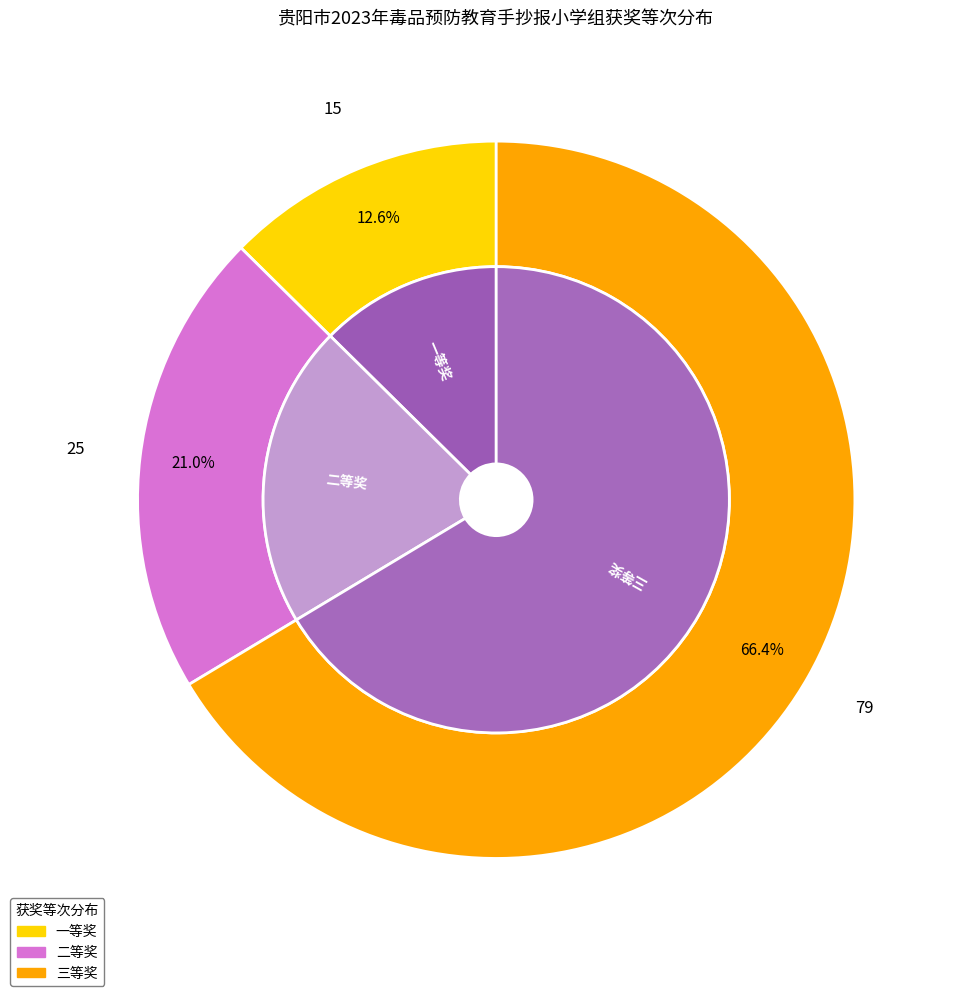

How many slices are in this pie chart?

3